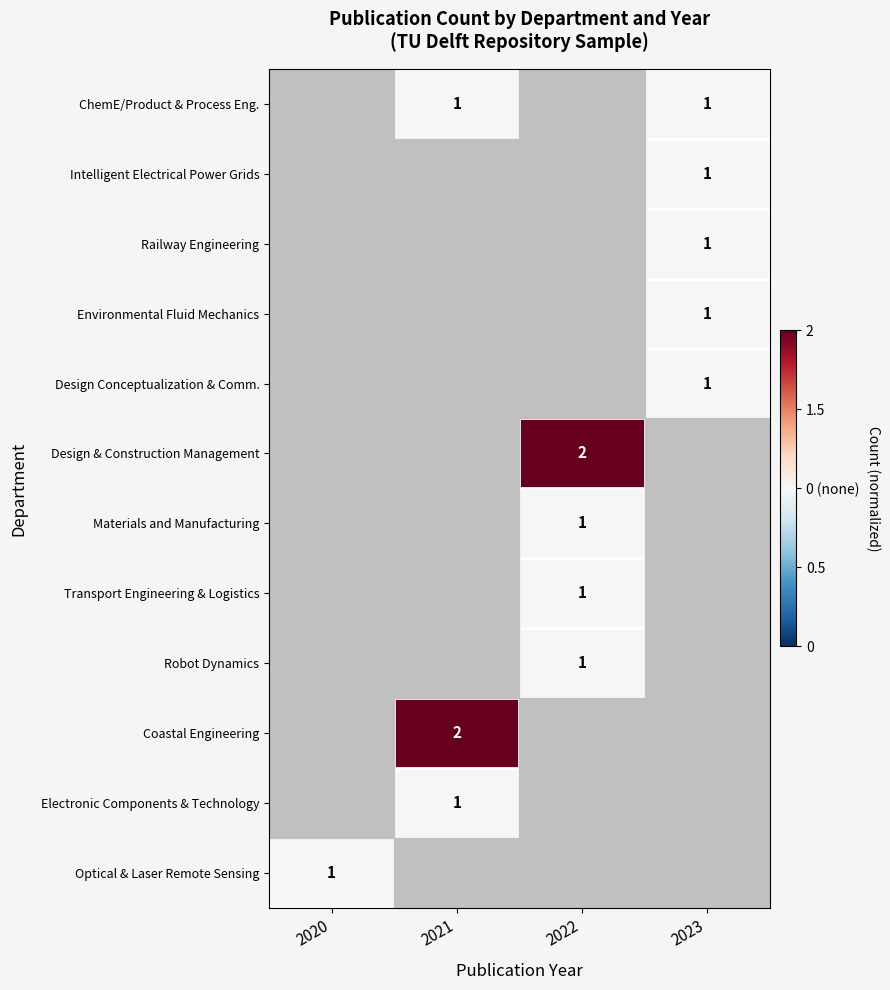

The Robot Dynamics series shows 1 at 2022. True or false?

True